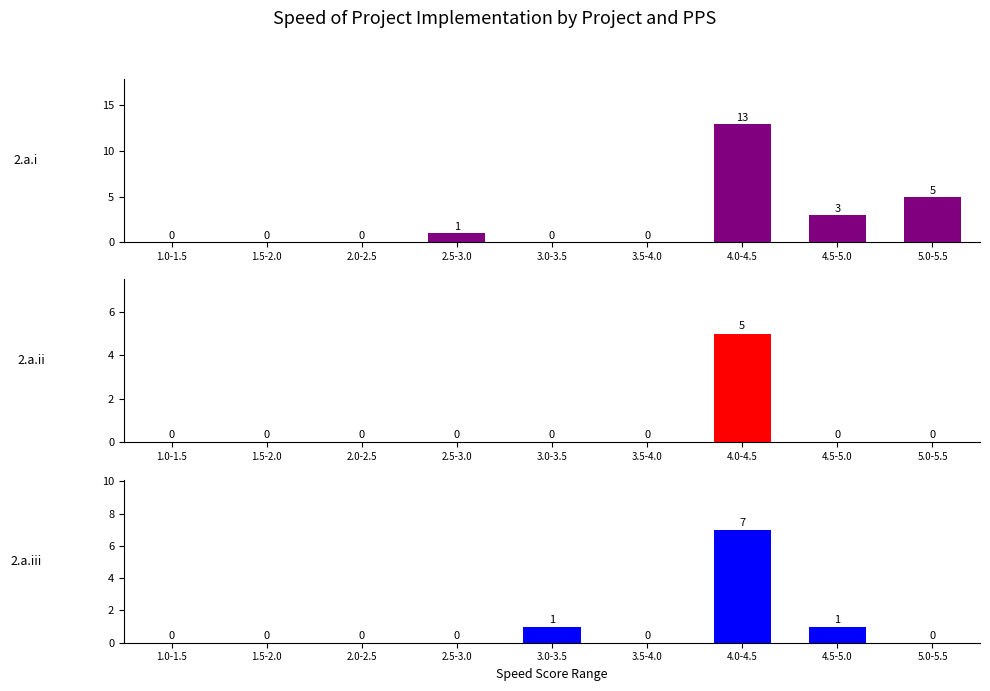

True or false: 2.a.i has a value of 5 at 5.0-5.5.

True